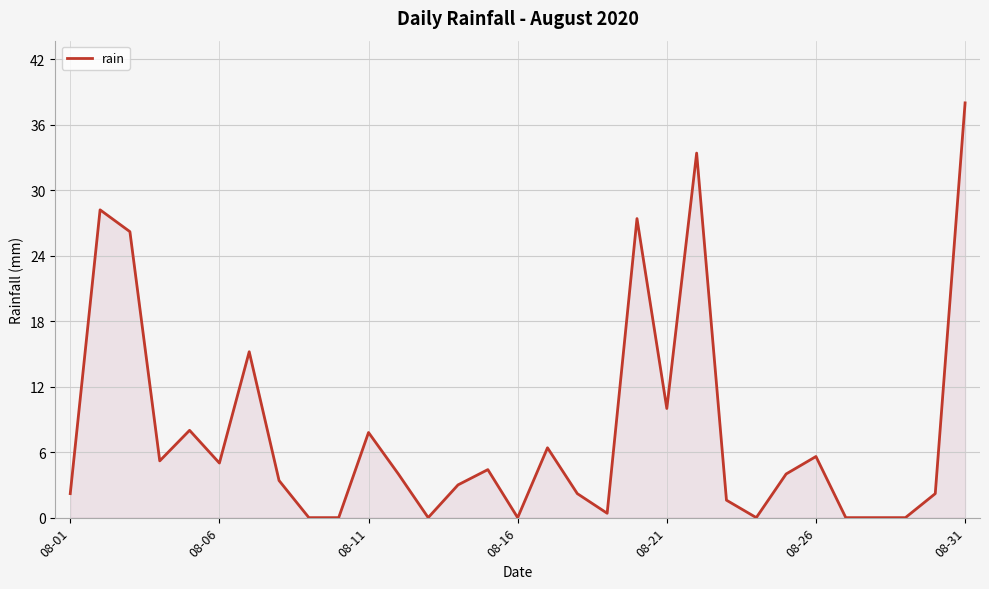

What is the difference between the maximum and minimum values?

38.0